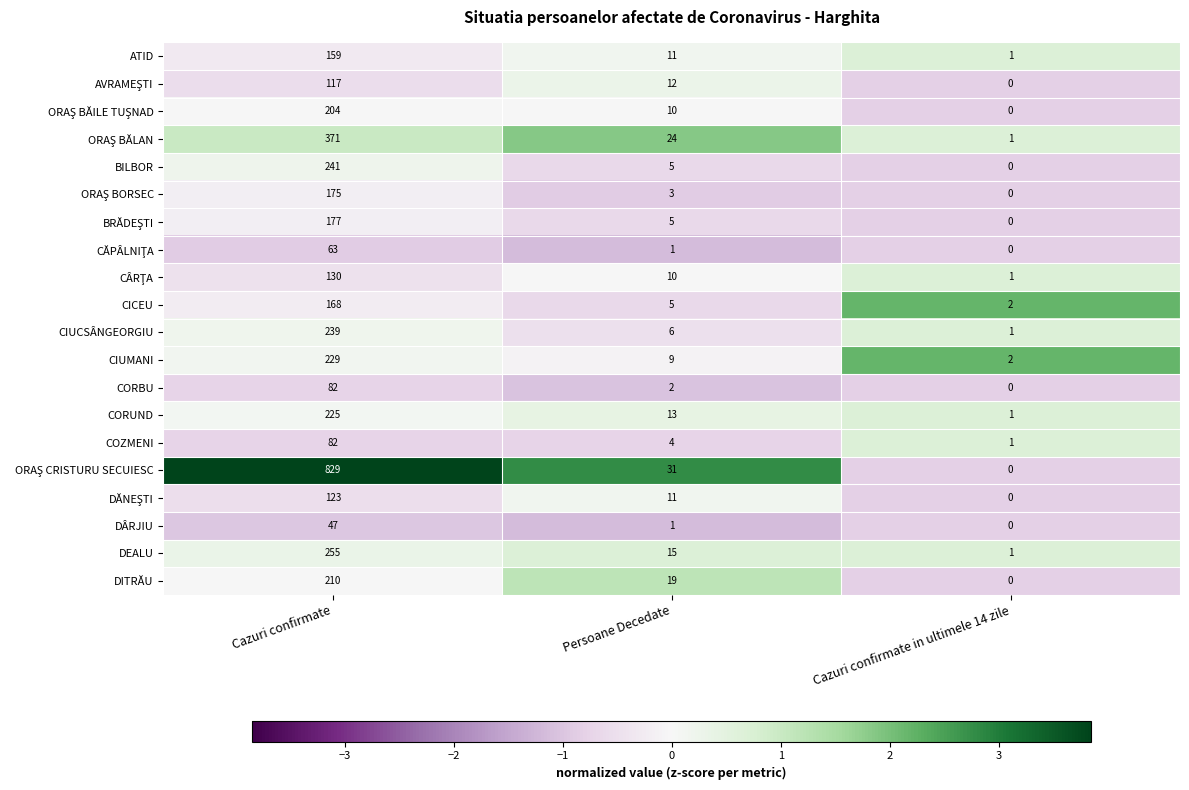

What is the maximum value shown in the chart?

829